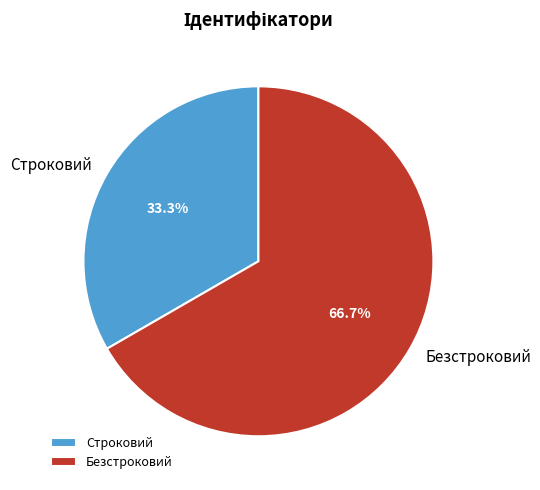

Is there a majority slice in this chart?

Yes